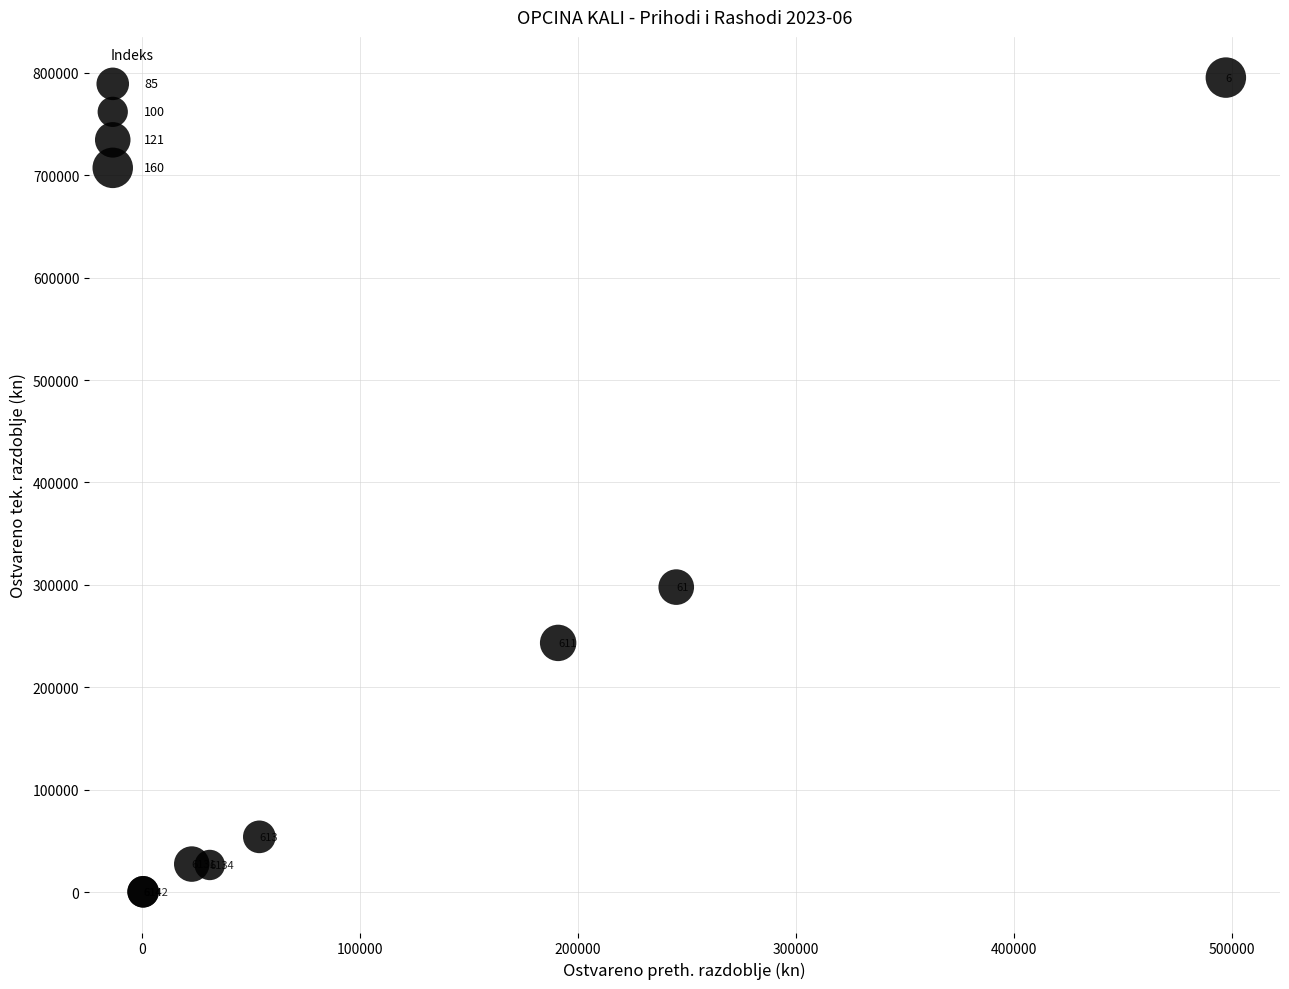

What Y value in the scatter plot is closest to 397824?

297850.2